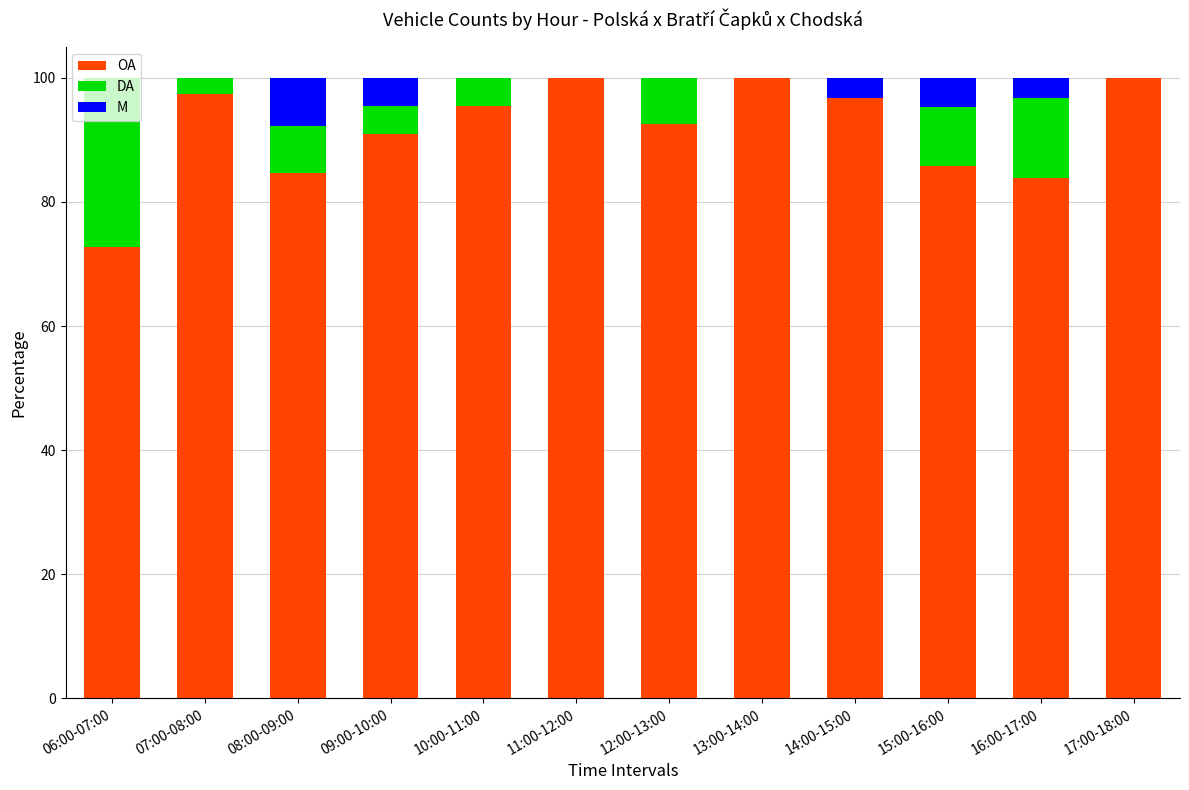

What is the total value across all series at 12:00-13:00?

100.0